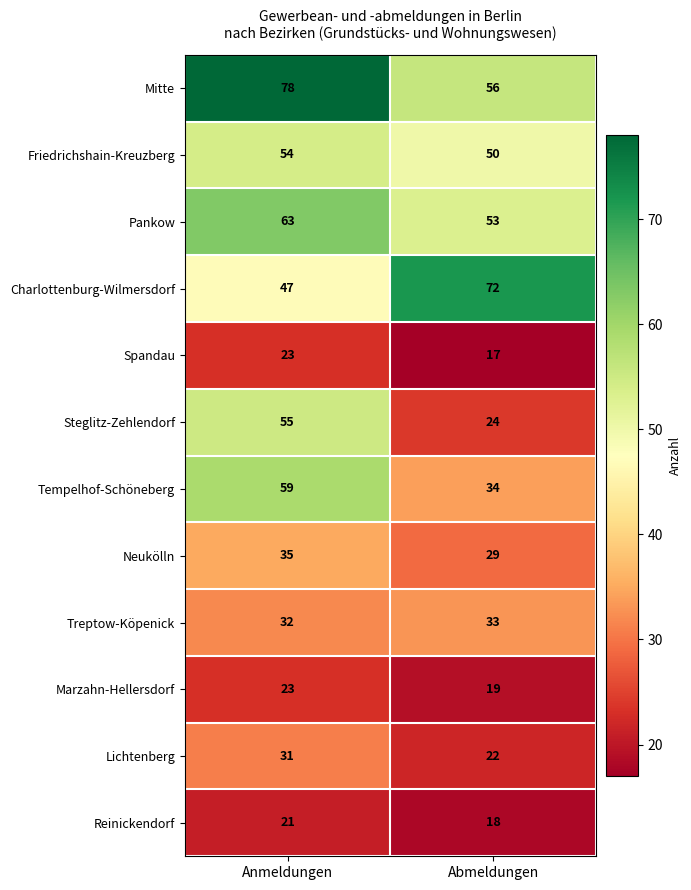

At which category is the sum across all series the highest?

Anmeldungen